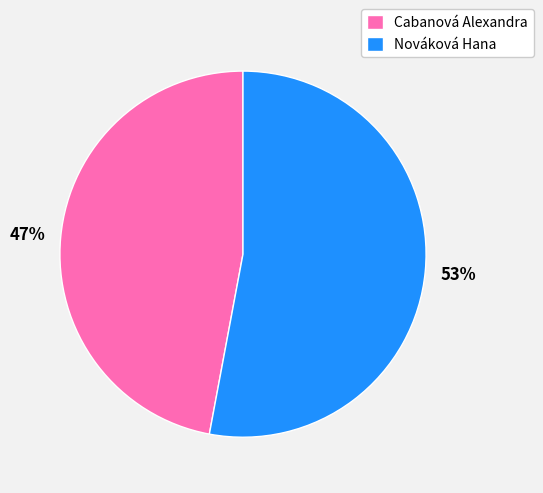

To the nearest percent, what portion does Nováková Hana represent?

53%